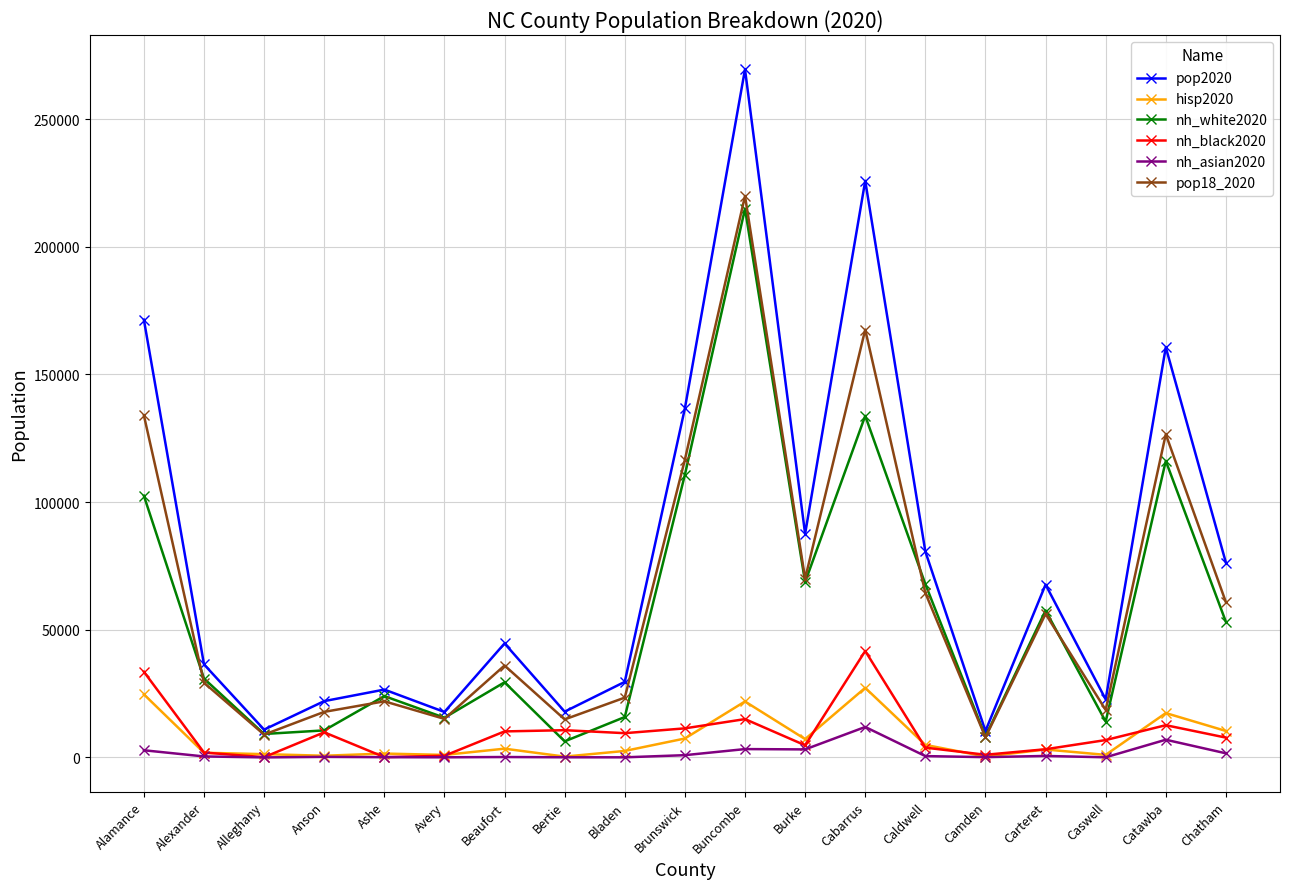

What is the lowest value of the hisp2020 series?

330